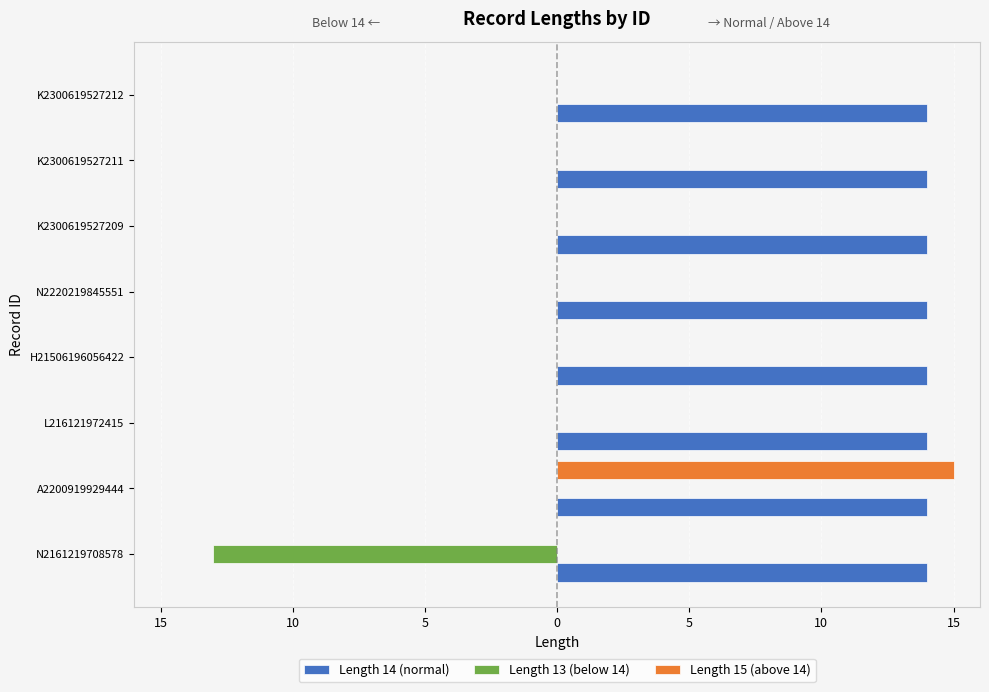

Which series has the widest spread of values?

Length 15 (above 14)